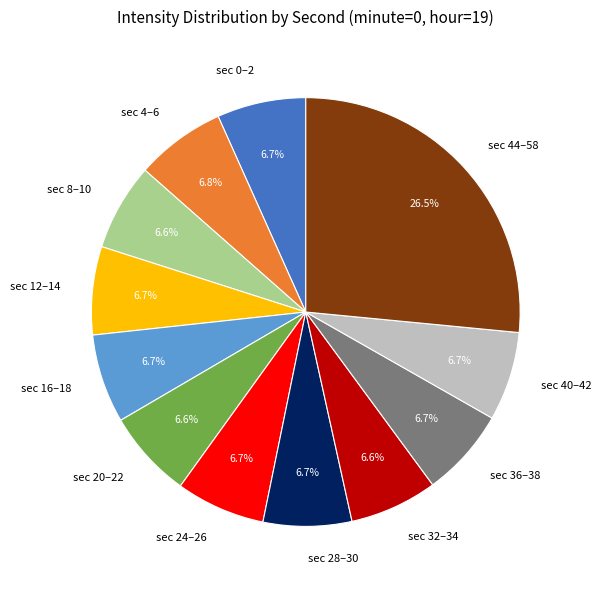

To the nearest percent, what is the average slice percentage?

8%